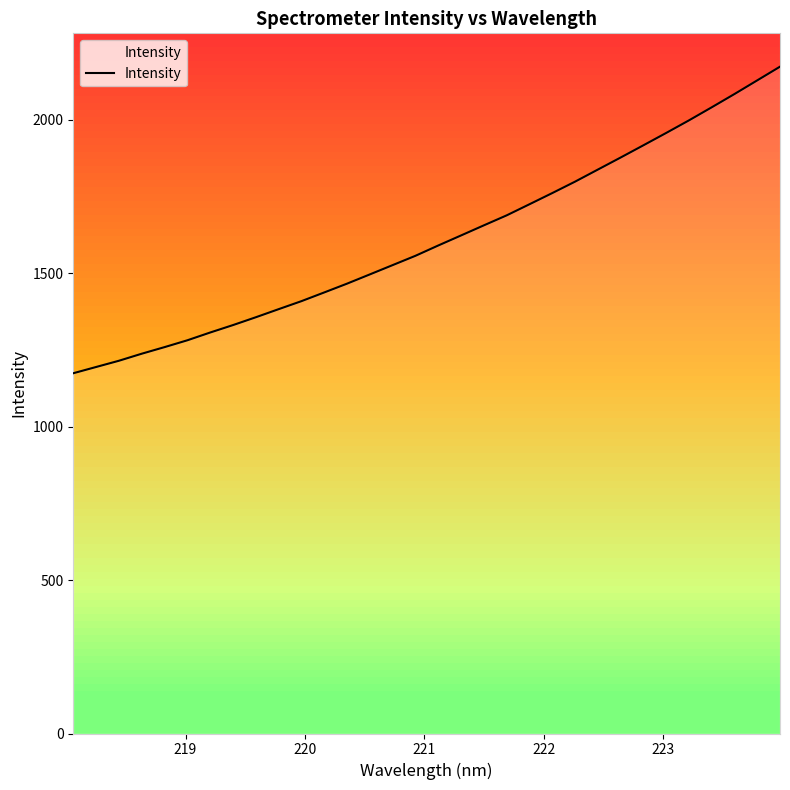

What is the smallest value displayed?

1173.5